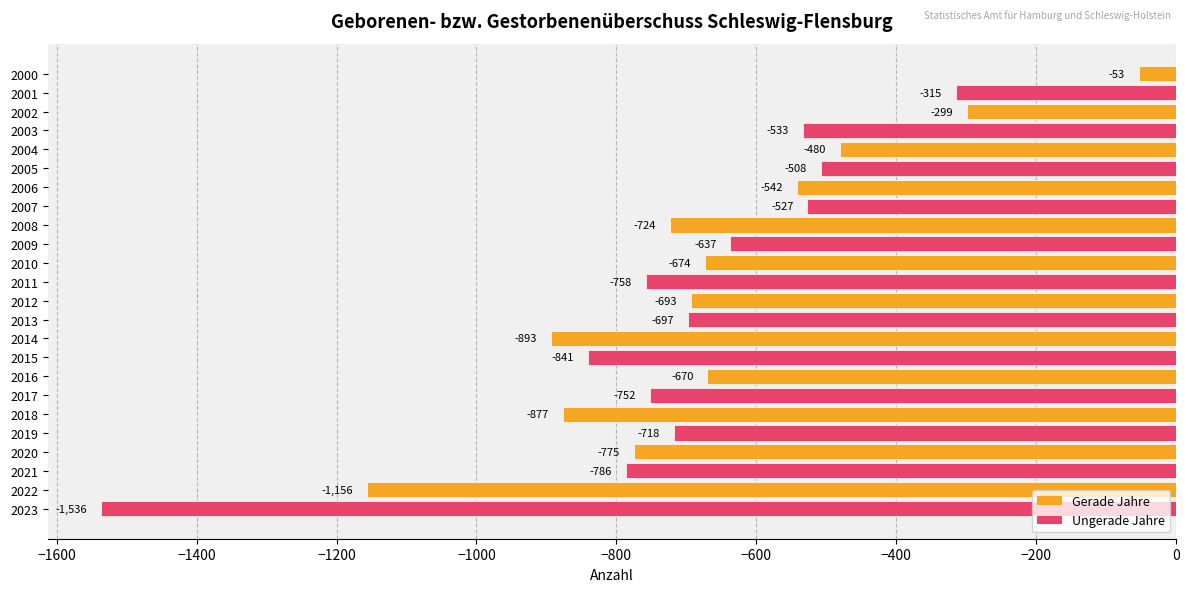

Is it true that the value at 2005 is -508?

True